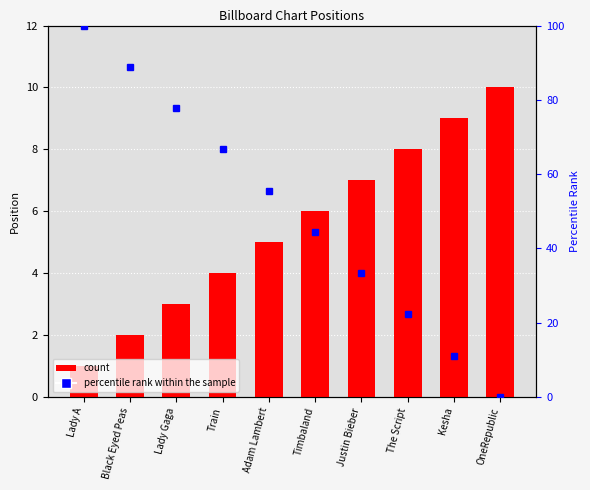

Where is Position nearest to the value 5?

Adam Lambert